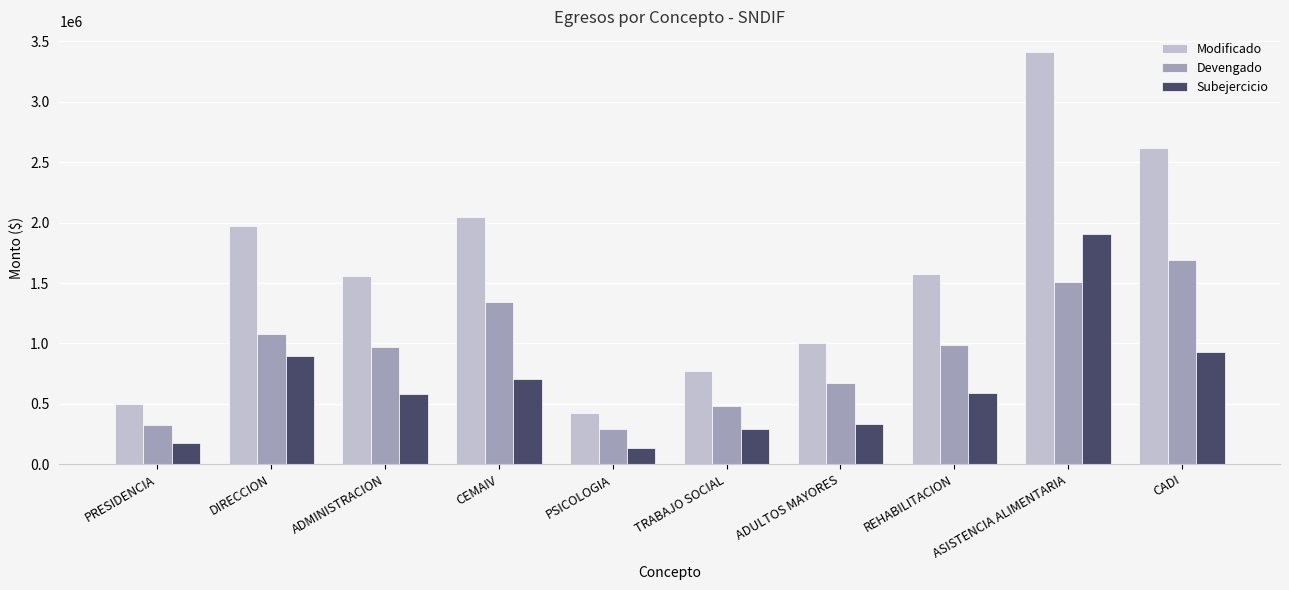

The value of Devengado at PSICOLOGIA is 461686.8. True or false?

False